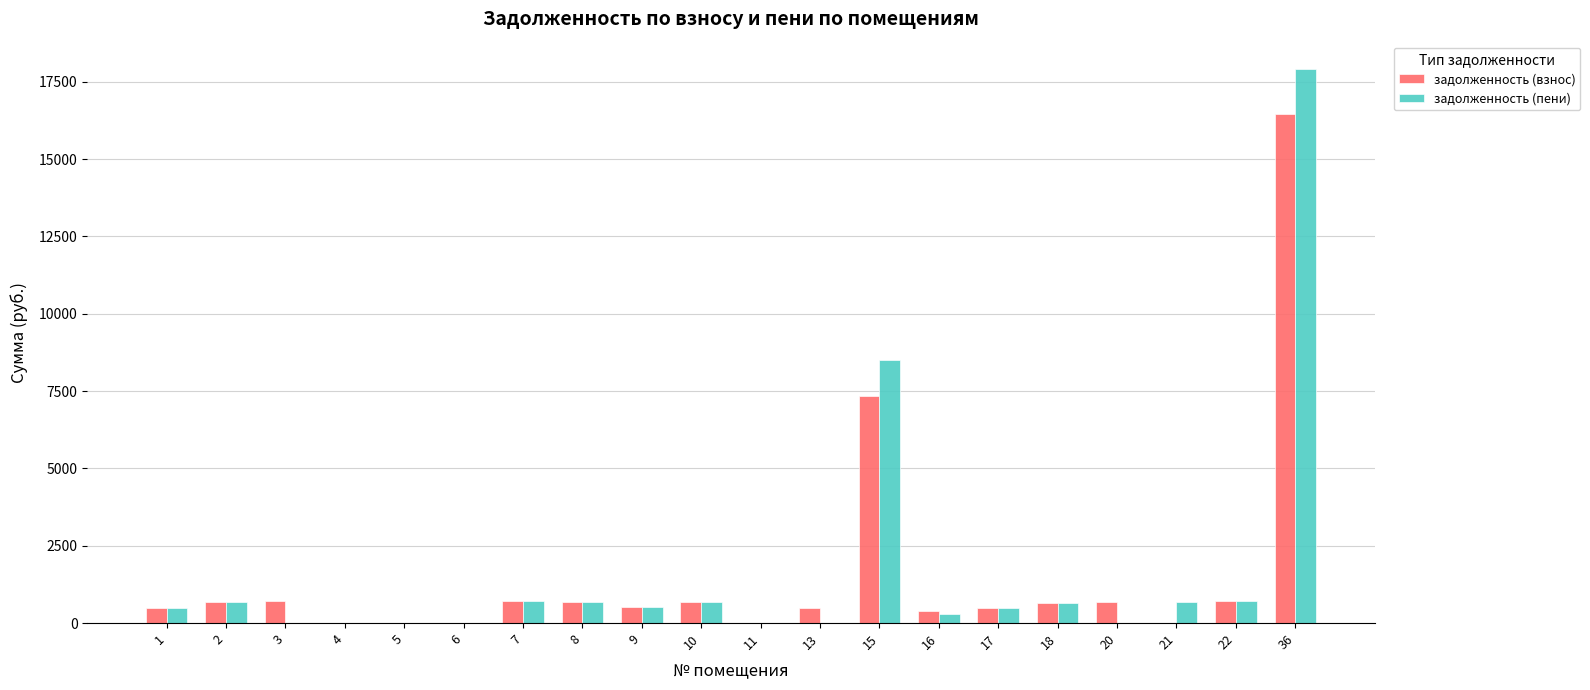

At which category is the sum across all series the highest?

36